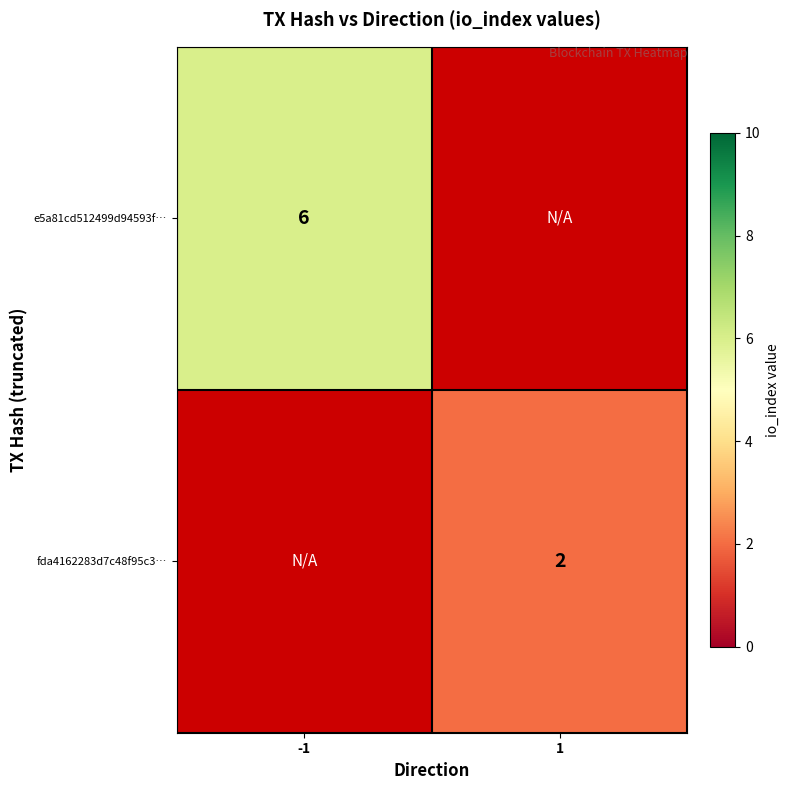

True or false: e5a81cd512499d94593f… has a value of 1 at -1.

False